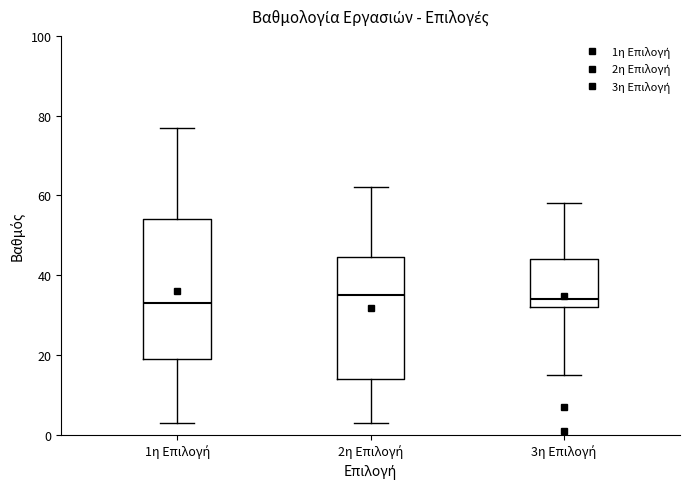

Comparing the boxes themselves (not the whiskers), which one is the tallest?

1η Επιλογή